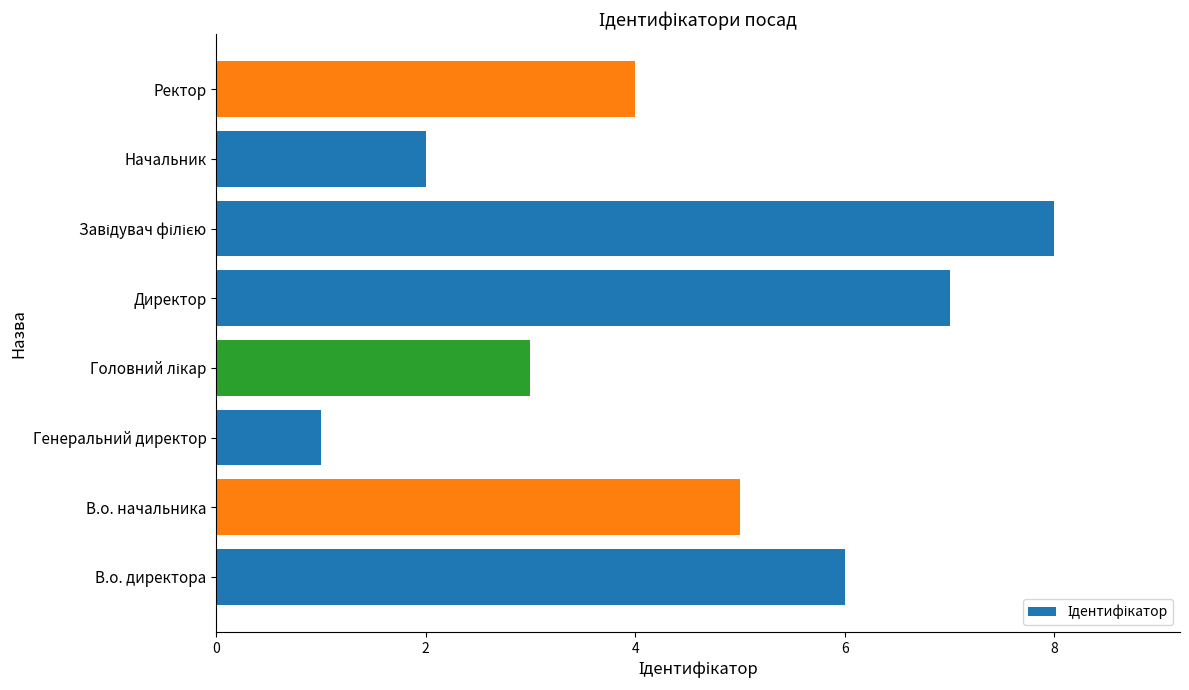

Reading top to bottom, extract all data points from this chart.

4	2	8	7	3	1	5	6